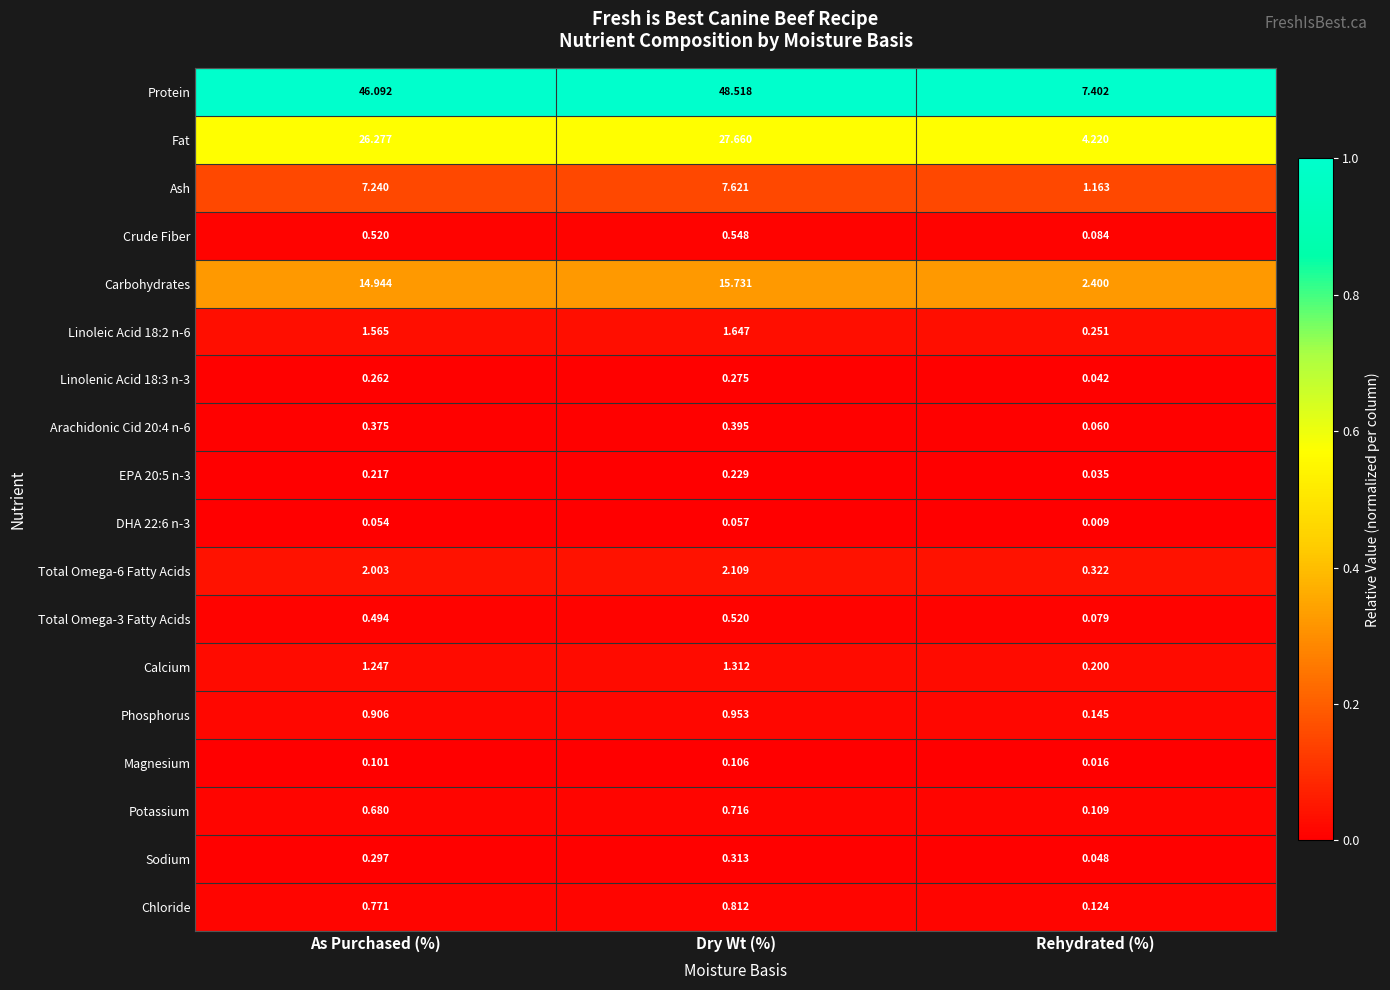

At which label is Total Omega-6 Fatty Acids closest to 1?

Rehydrated (%)